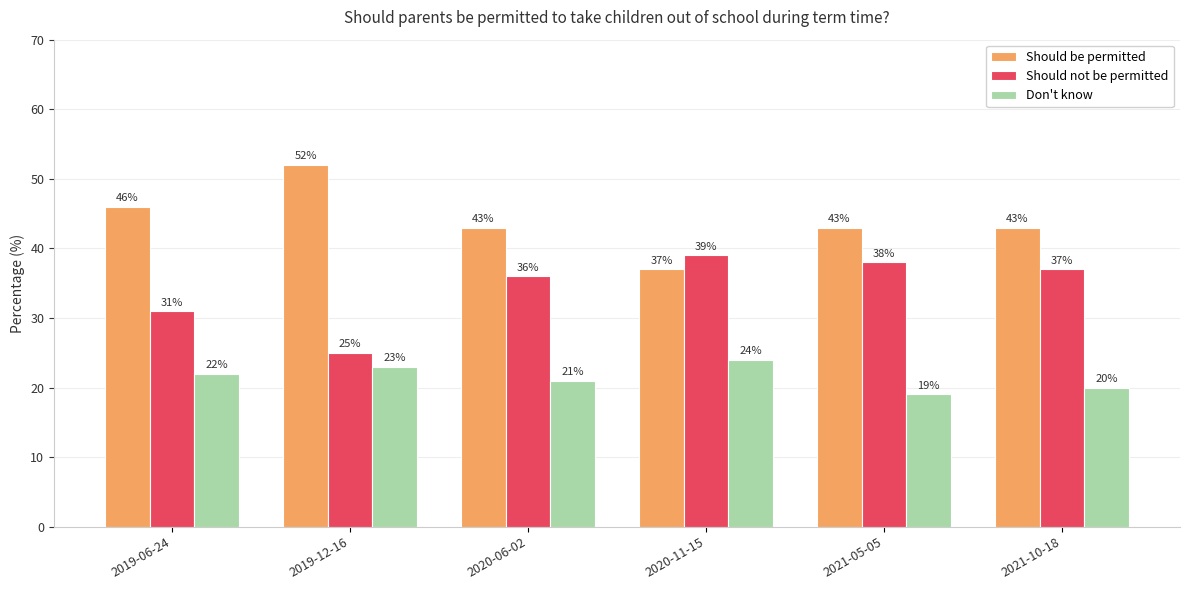

What is the sum of the Should be permitted values at 2020-06-02 and 2020-11-15?

80